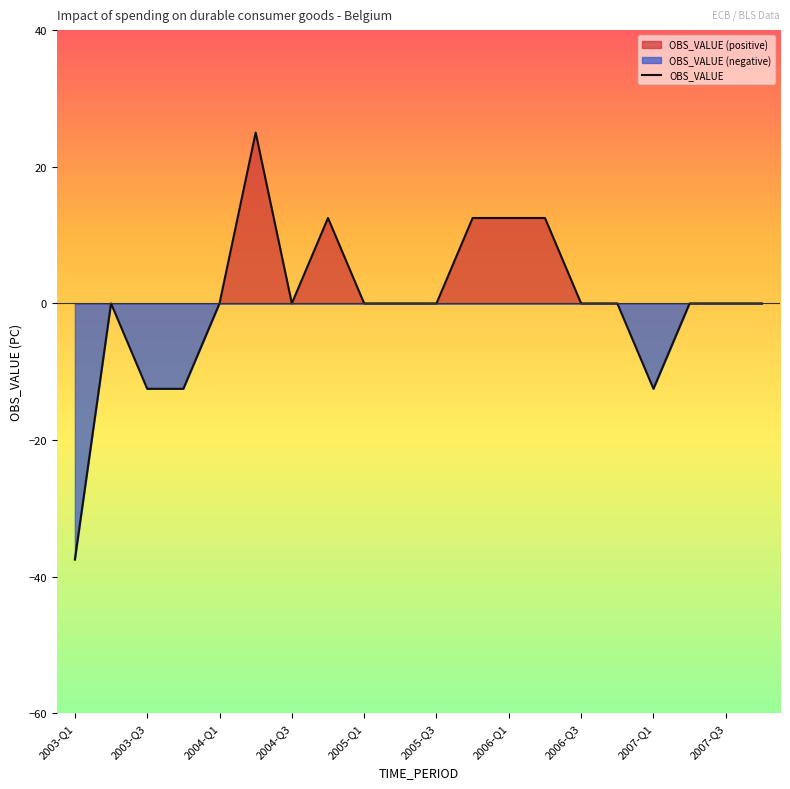

How many values are below zero?

4